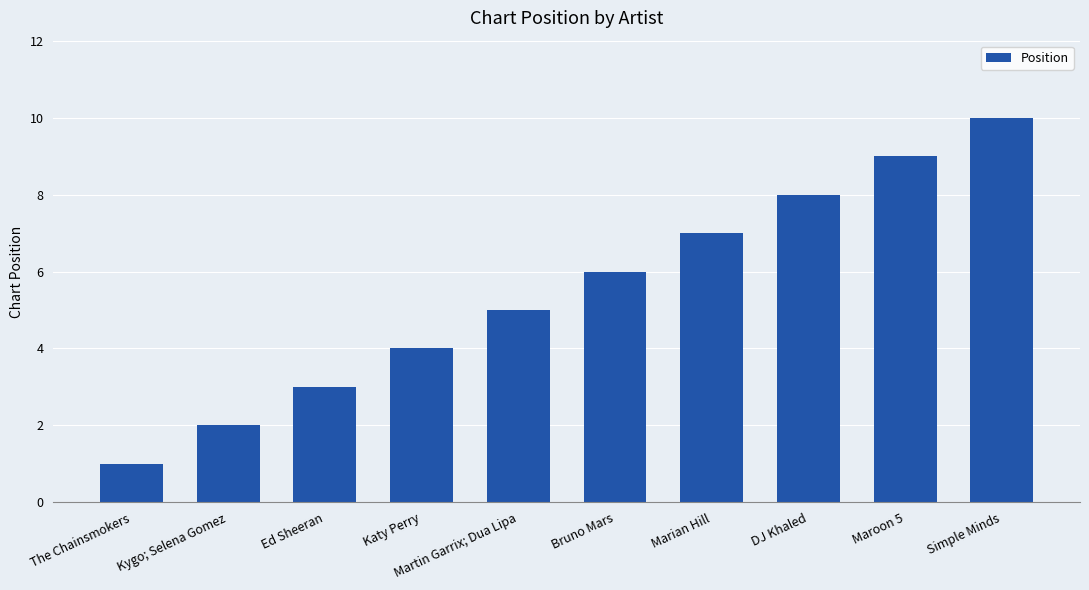

List the labels in order of value, largest first.

Simple Minds, Maroon 5, DJ Khaled, Marian Hill, Bruno Mars, Martin Garrix; Dua Lipa, Katy Perry, Ed Sheeran, Kygo; Selena Gomez, The Chainsmokers